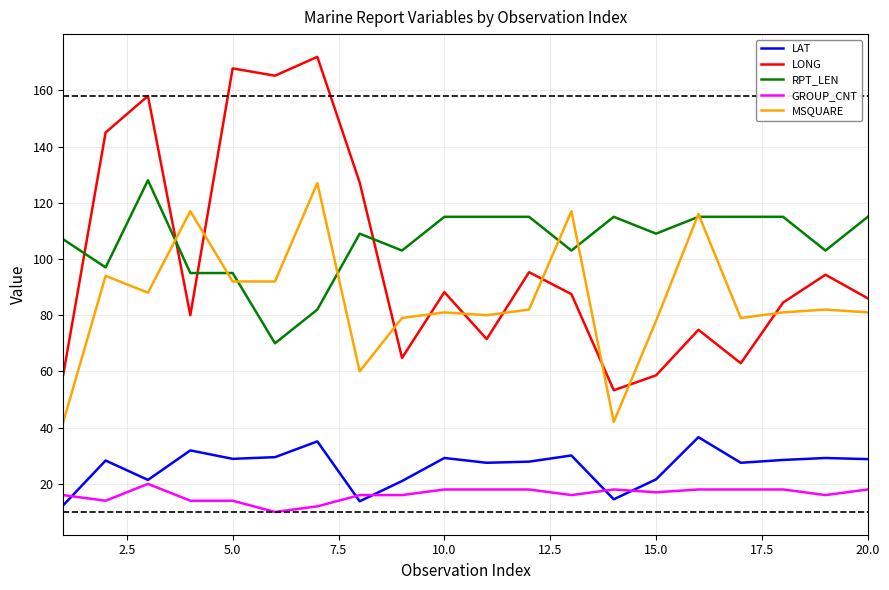

Which series has the widest spread of values?

LONG